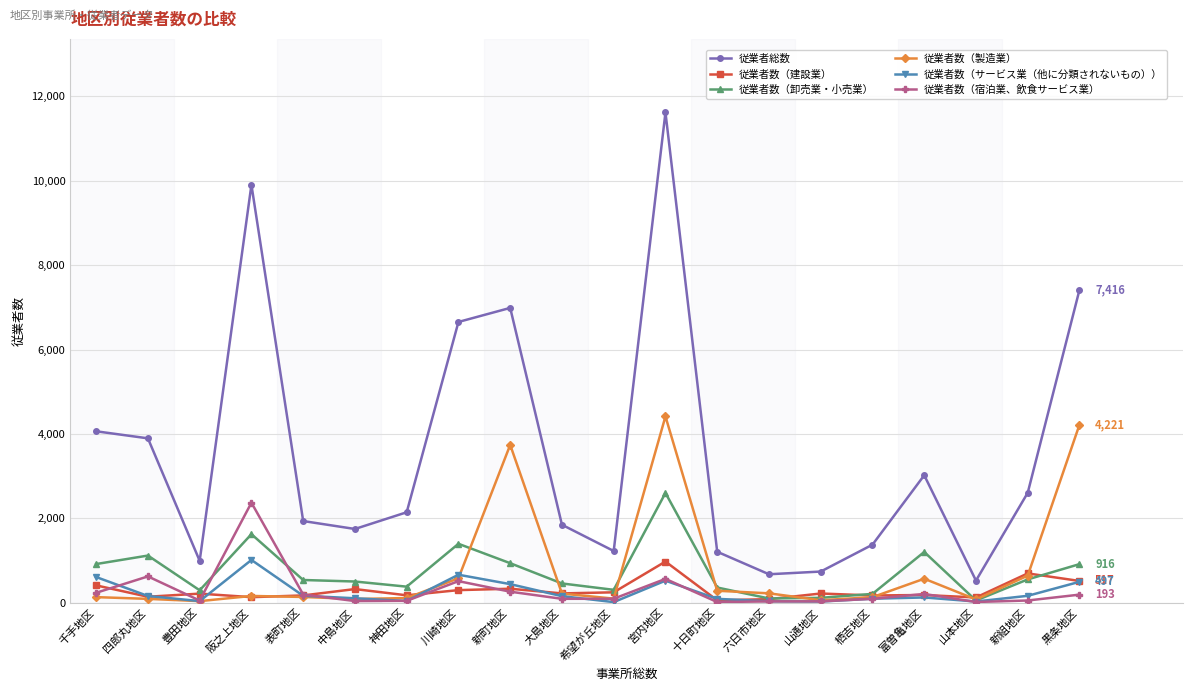

At which label does 従業者総数 reach its peak?

宮内地区